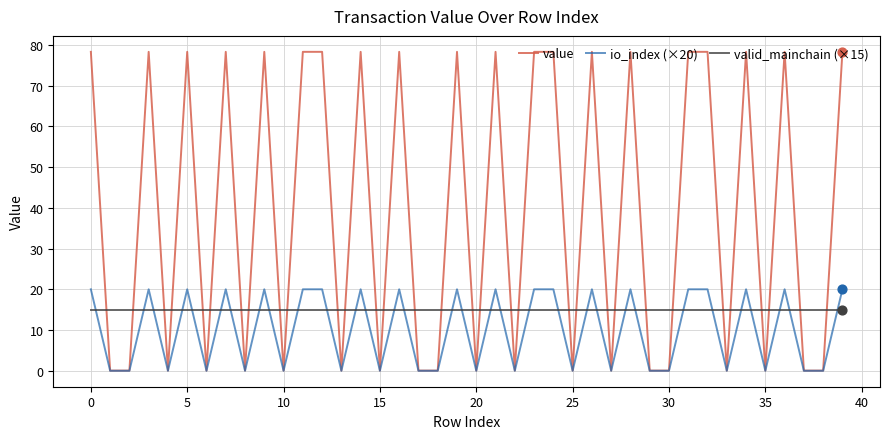

Which series has the largest range (max minus min)?

value